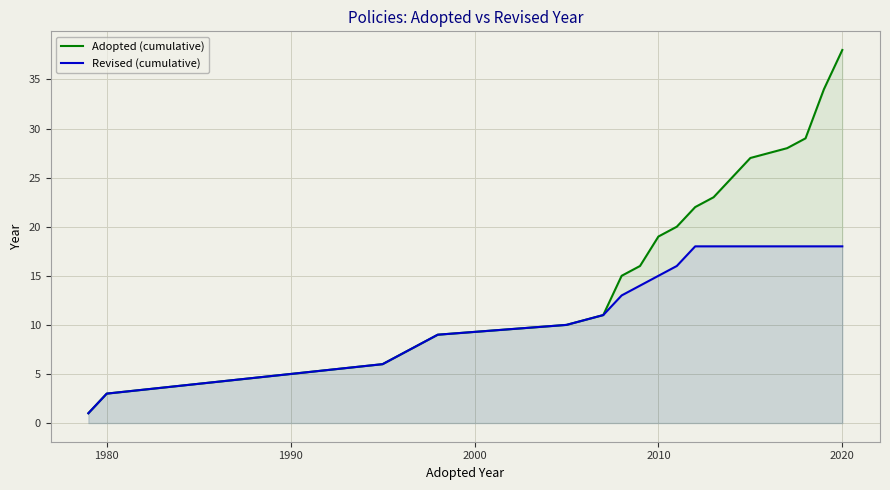

True or false: Revised (cumulative) has more than 0 interior local peaks.

False